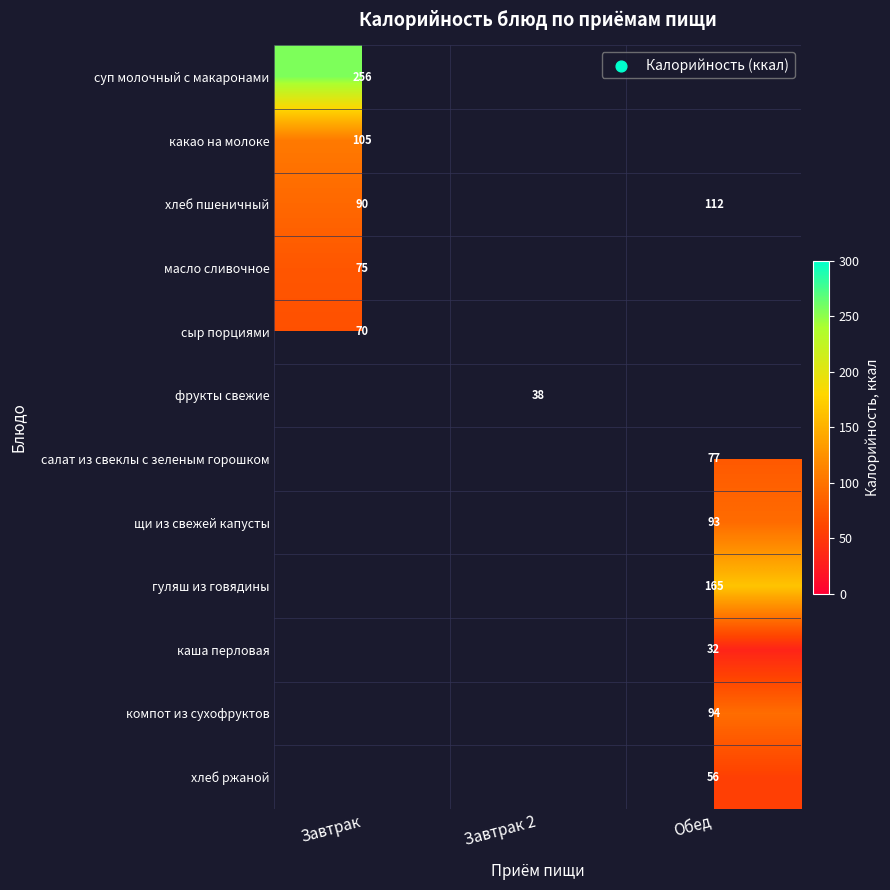

The value of салат из свеклы с зеленым горошком at Обед is 113. True or false?

False